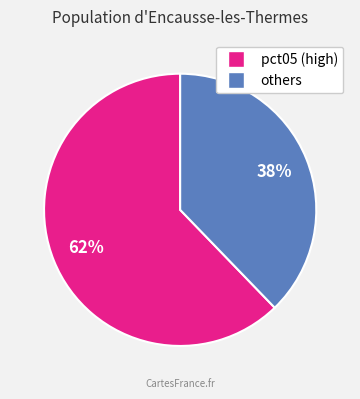

To the nearest percent, what is the difference between the largest and smallest slice percentages?

24%